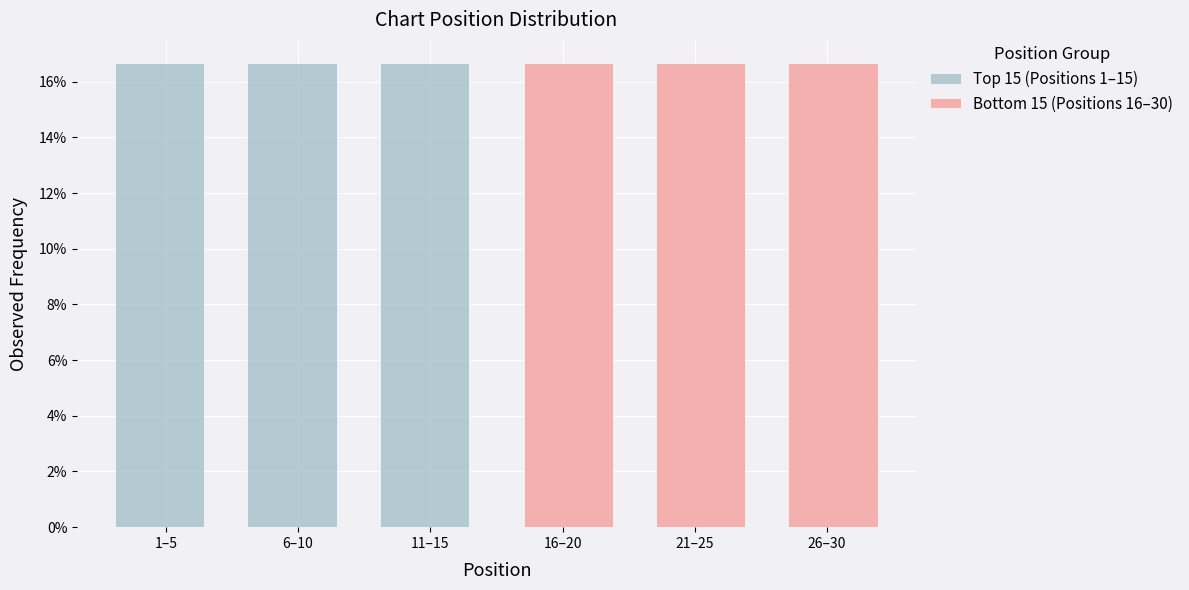

Are the bars horizontal?

No